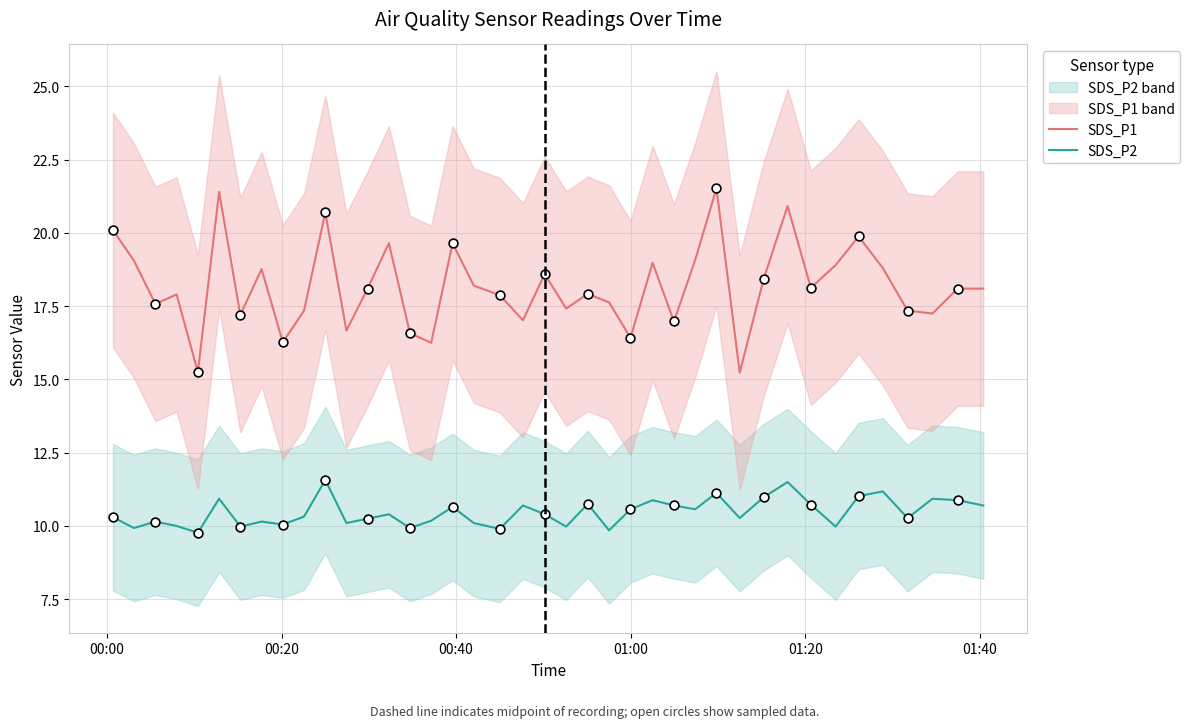

True or false: SDS_P2 and SDS_P1 intersect in this chart.

False